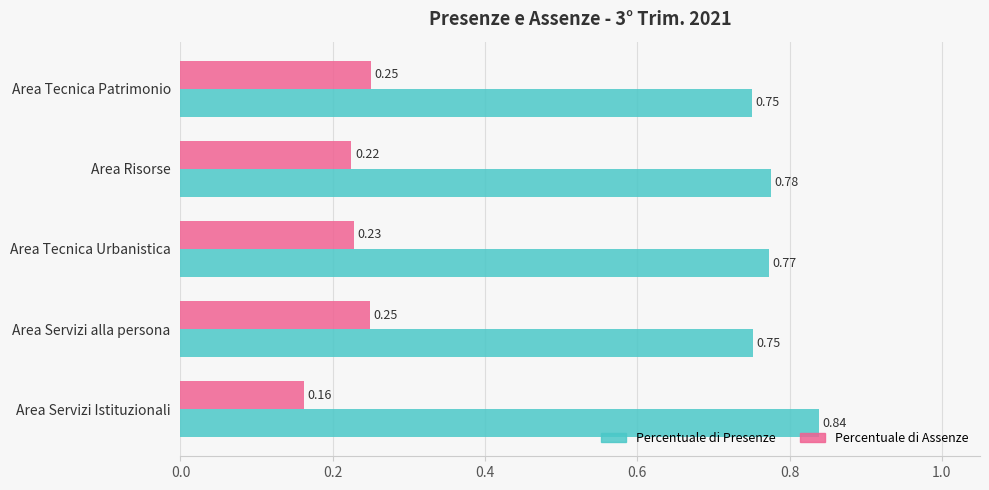

What is the sum of all Percentuale di Presenze values?

3.9